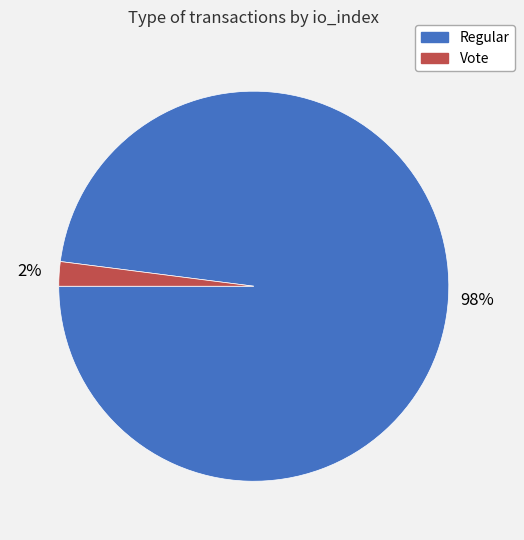

Is there any slice that represents more than half of the pie?

Yes